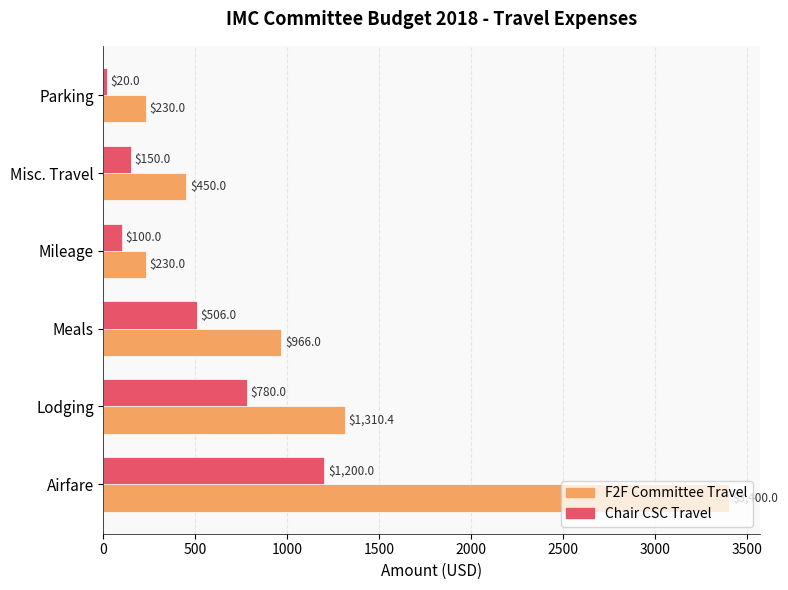

At which label is F2F Committee Travel closest to 1815?

Lodging